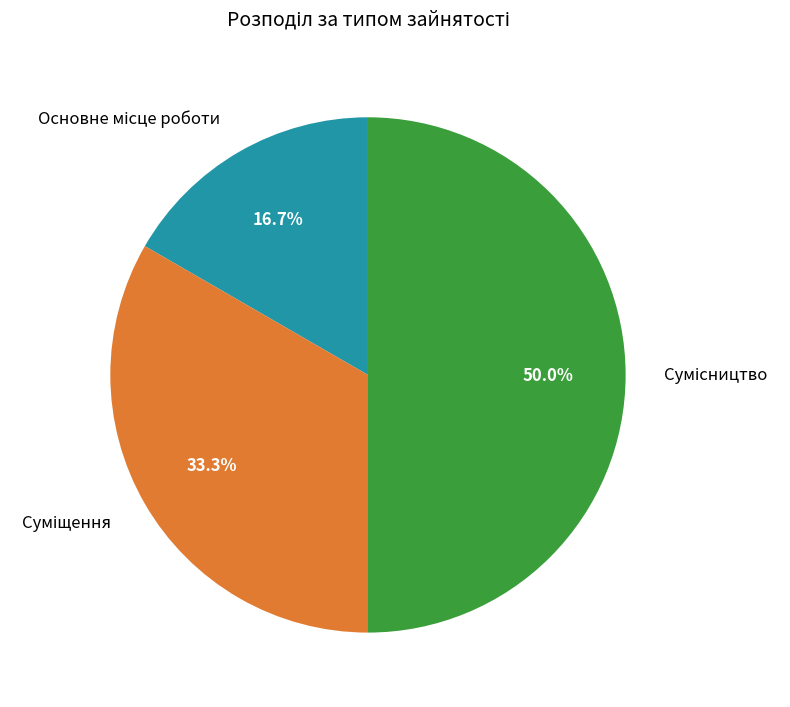

The Суміщення slice represents 42% of the pie. True or false?

False